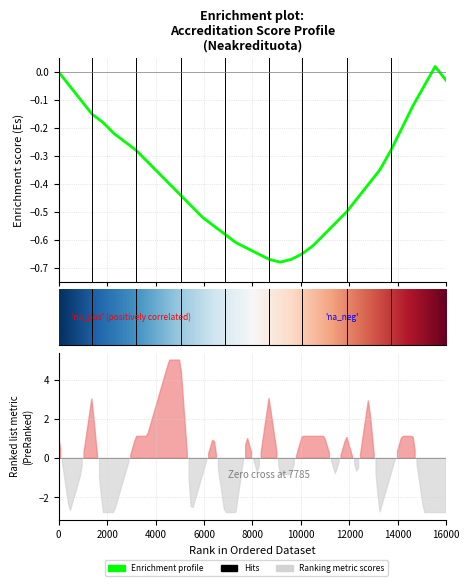

How many categories are shown in the chart?

36